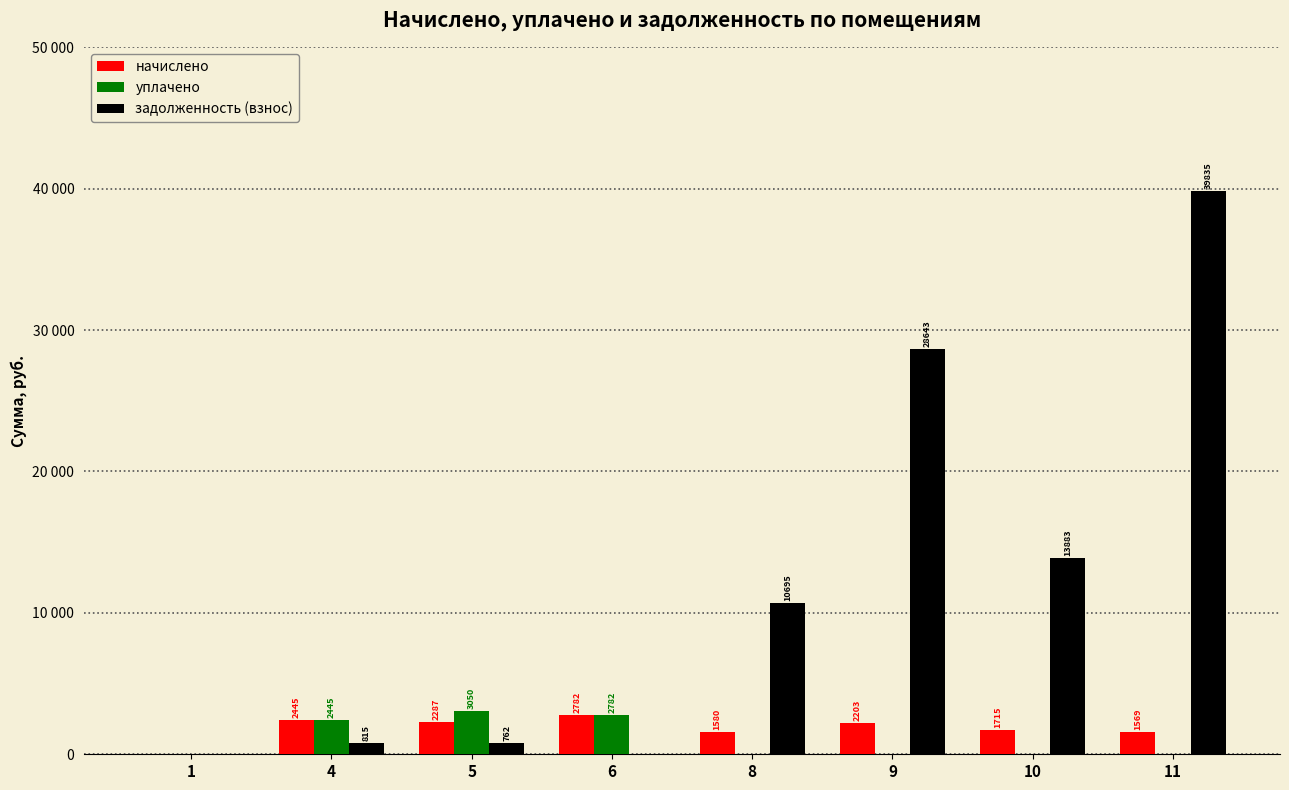

Reading right to left, list all the values displayed in this chart.

начислено: 1569.1	1715.7	2203.3	1580.0	2782.5	2287.6	2445.2	0.0
уплачено: 0.0	0.0	0.0	0.0	2782.5	3050.1	2445.2	0.0
задолженность (взнос): 39835.9	13883.9	28643.8	10695.6	0.0	762.5	815.1	0.0